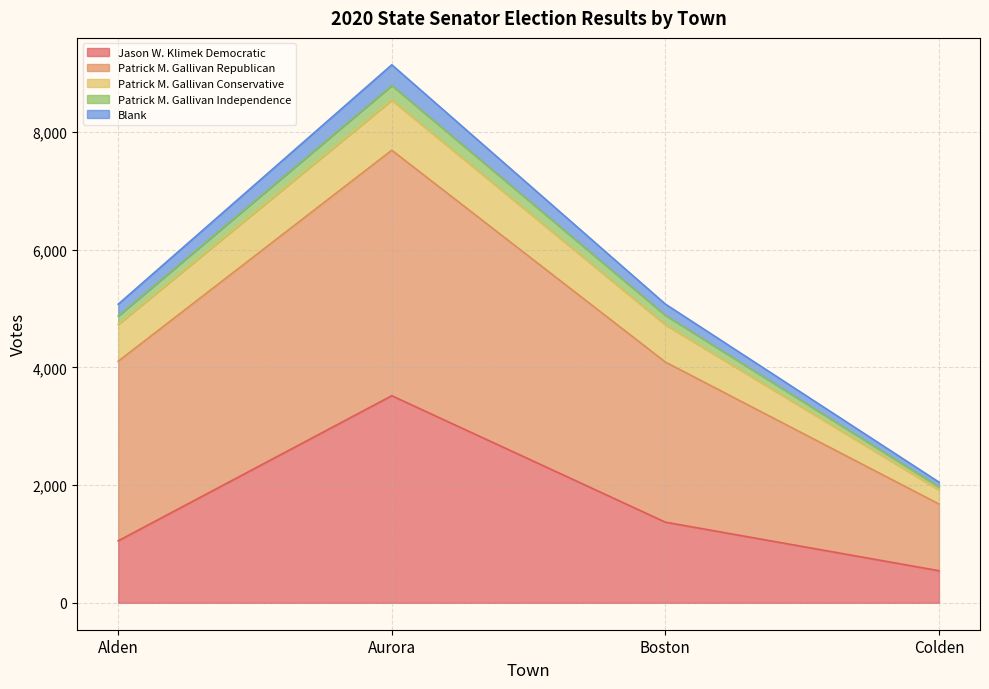

What is the total value across all series at Aurora?

9144